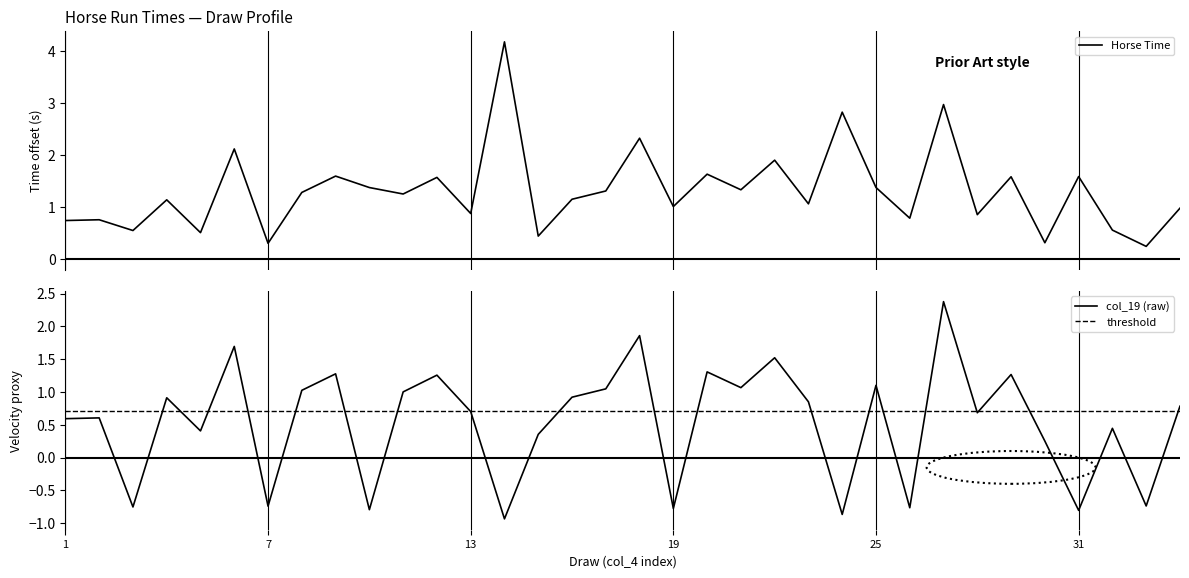

Rank the categories by value from highest to lowest.

14, 27, 24, 18, 6, 22, 20, 9, 31, 29, 12, 25, 10, 21, 17, 8, 11, 16, 4, 23, 19, 34, 13, 28, 26, 2, 1, 32, 3, 5, 15, 30, 7, 33